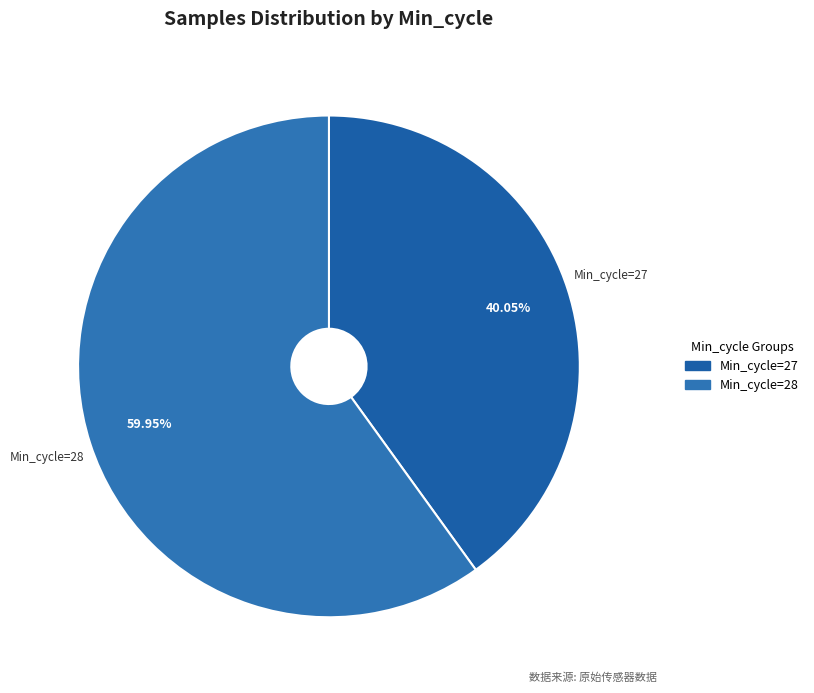

To the nearest percent, what is the average slice percentage?

50%